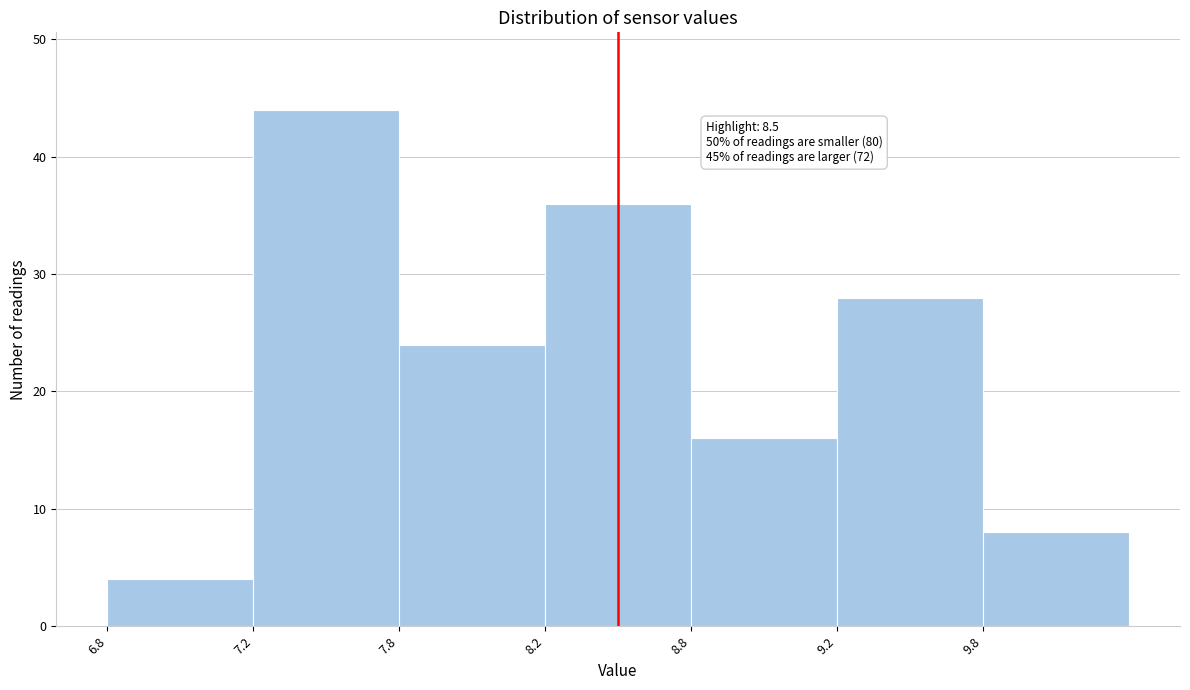

Reading right to left, transcribe all the data shown in this chart.

9.8=8	9.2=28	8.8=16	8.2=36	7.8=24	7.2=44	6.8=4